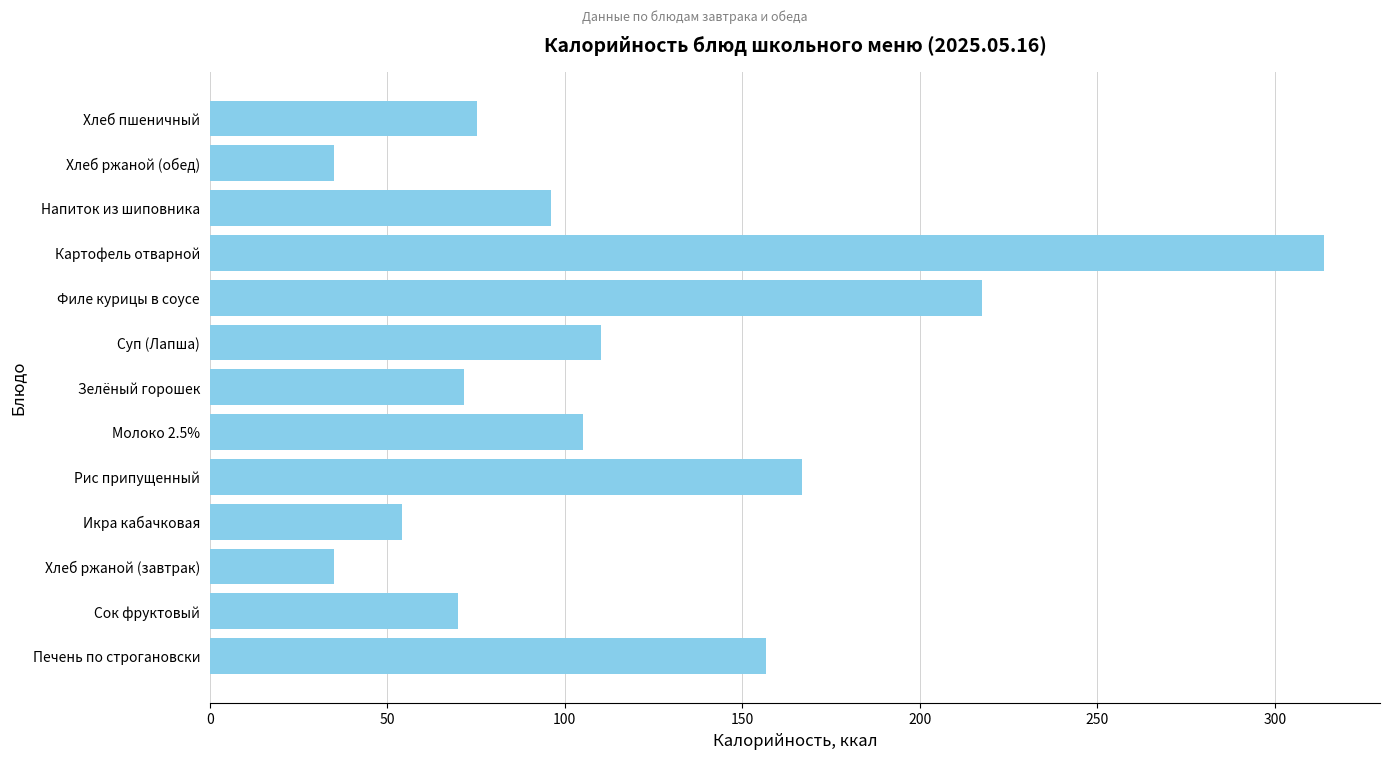

What is the change in value from Хлеб ржаной (завтрак) to Икра кабачковая?

+19.1